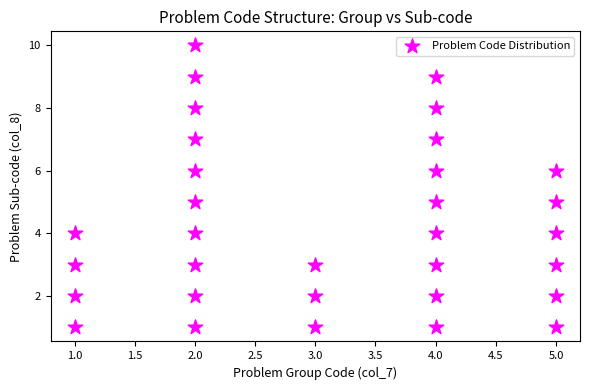

What is the range of Y values (max minus min)?

9